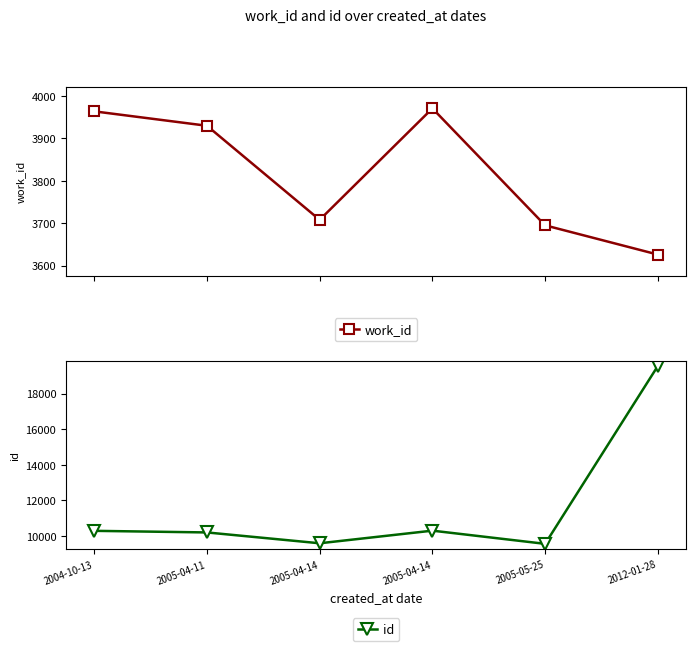

At which category does work_id reach its first local valley?

2005-04-14